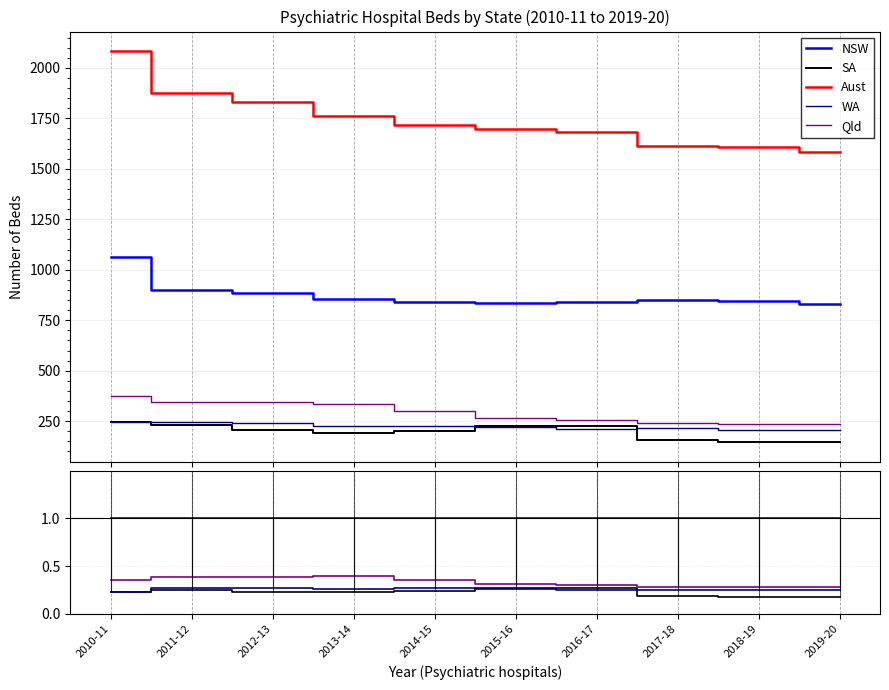

How many data points does each series have?

10